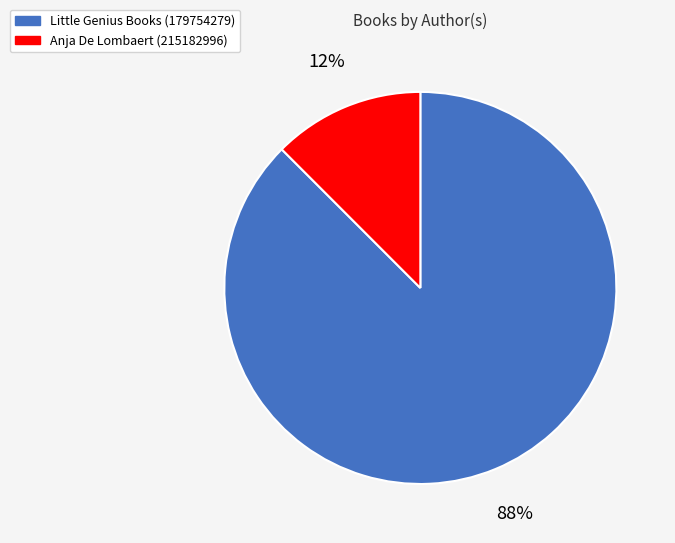

Which category has the biggest portion of the pie?

Little Genius Books (179754279)